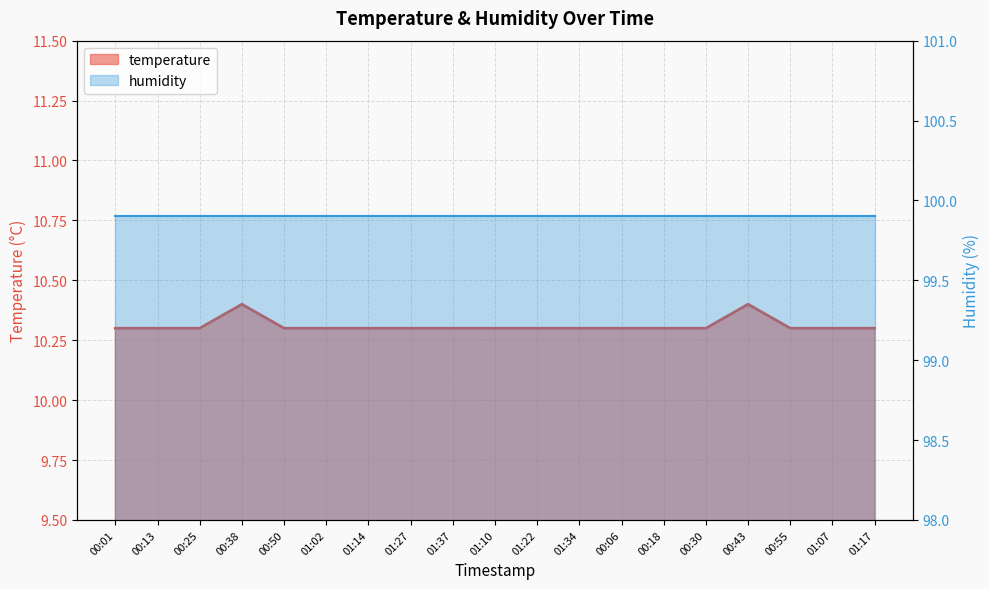

Reading left to right, extract all data points from this chart.

00:01=10.3	00:13=10.3	00:25=10.3	00:38=10.4	00:50=10.3	01:02=10.3	01:14=10.3	01:27=10.3	01:37=10.3	01:10=10.3	01:22=10.3	01:34=10.3	00:06=10.3	00:18=10.3	00:30=10.3	00:43=10.4	00:55=10.3	01:07=10.3	01:17=10.3